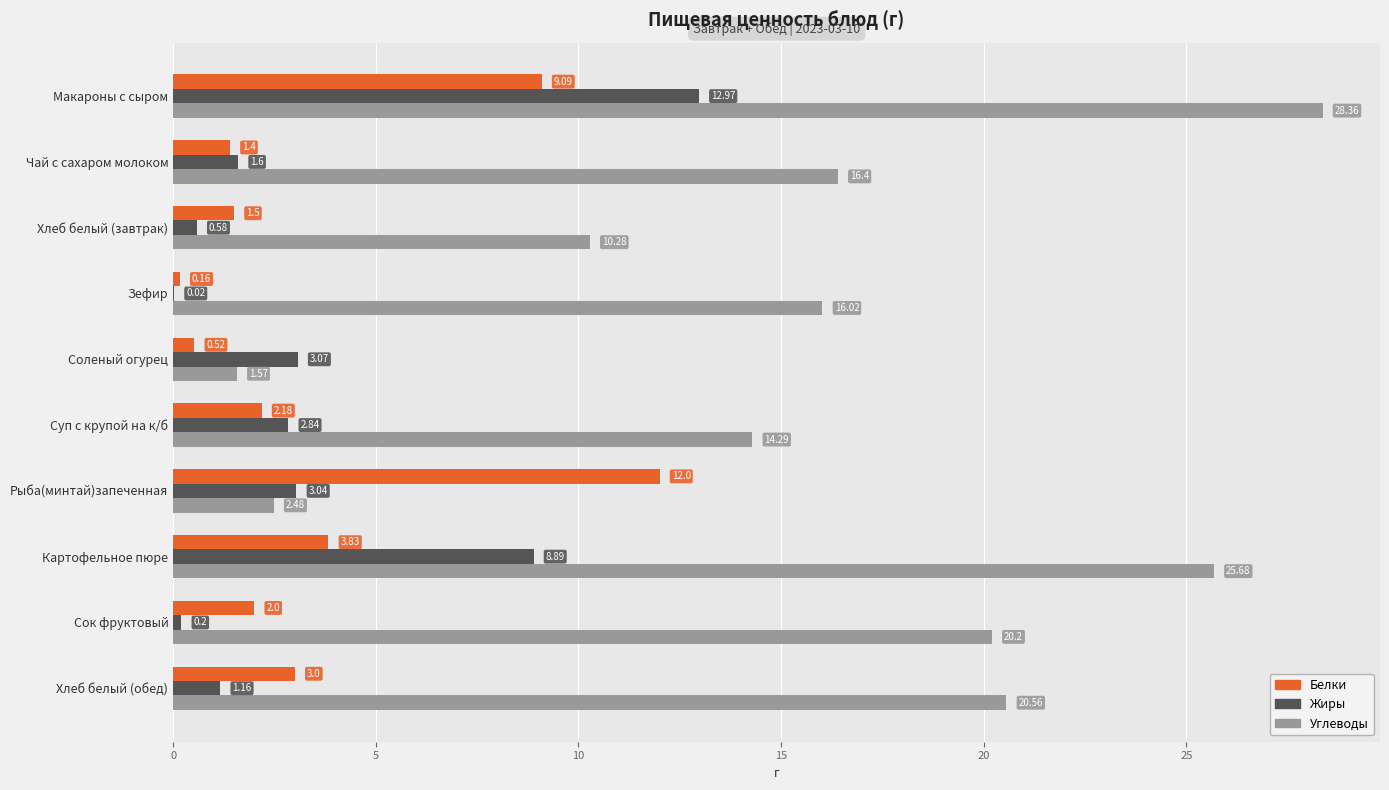

Where is Жиры nearest to the value 6?

Картофельное пюре